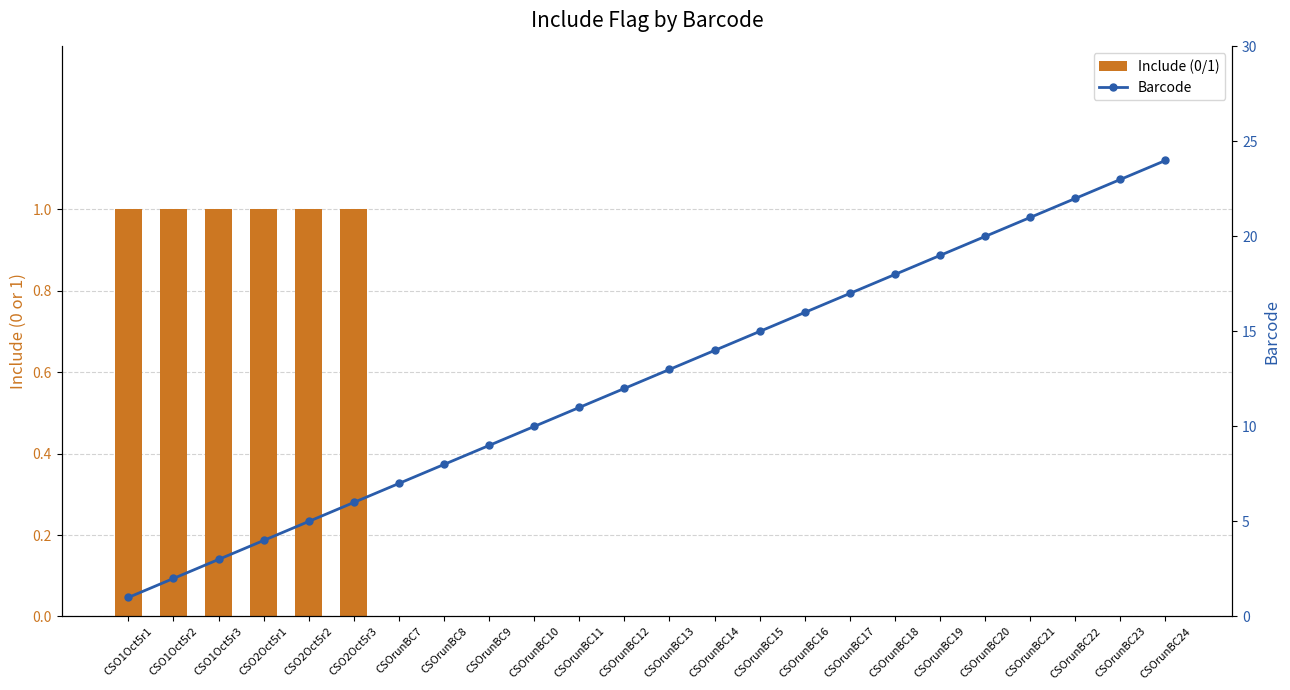

List the labels in order of Barcode value, largest first.

CSOrunBC24, CSOrunBC23, CSOrunBC22, CSOrunBC21, CSOrunBC20, CSOrunBC19, CSOrunBC18, CSOrunBC17, CSOrunBC16, CSOrunBC15, CSOrunBC14, CSOrunBC13, CSOrunBC12, CSOrunBC11, CSOrunBC10, CSOrunBC9, CSOrunBC8, CSOrunBC7, CSO2Oct5r3, CSO2Oct5r2, CSO2Oct5r1, CSO1Oct5r3, CSO1Oct5r2, CSO1Oct5r1